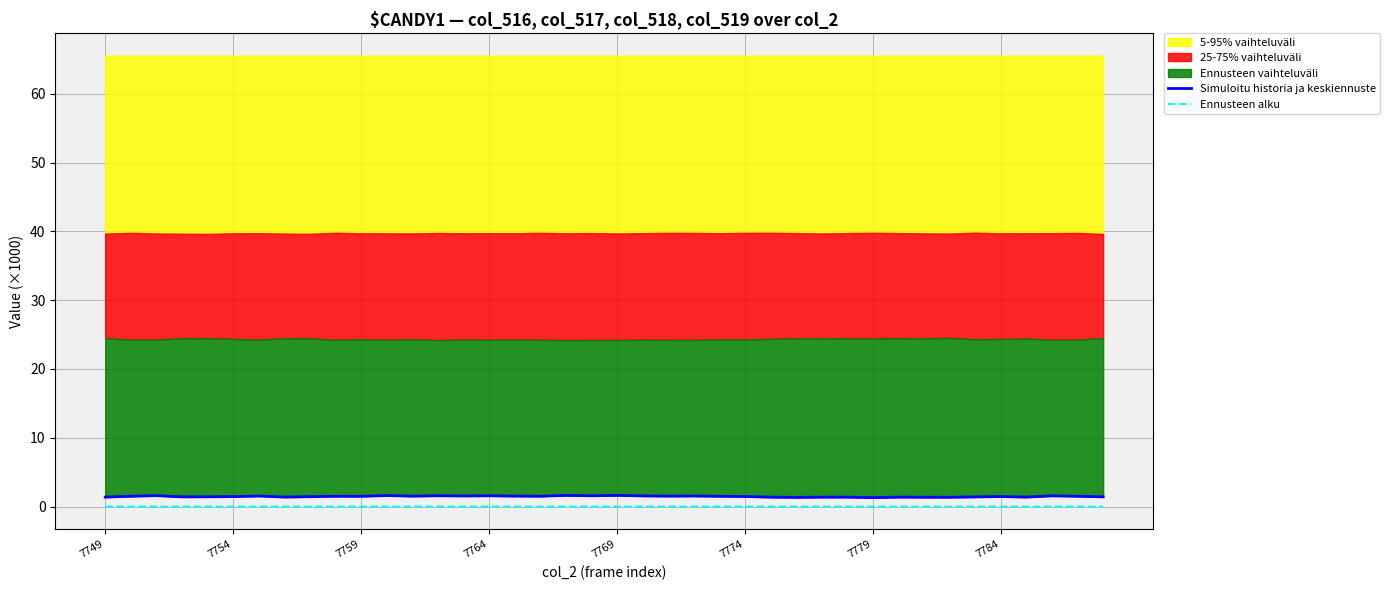

Between 7764 and 10, which series saw the biggest shift?

Simuloitu historia ja keskiennuste